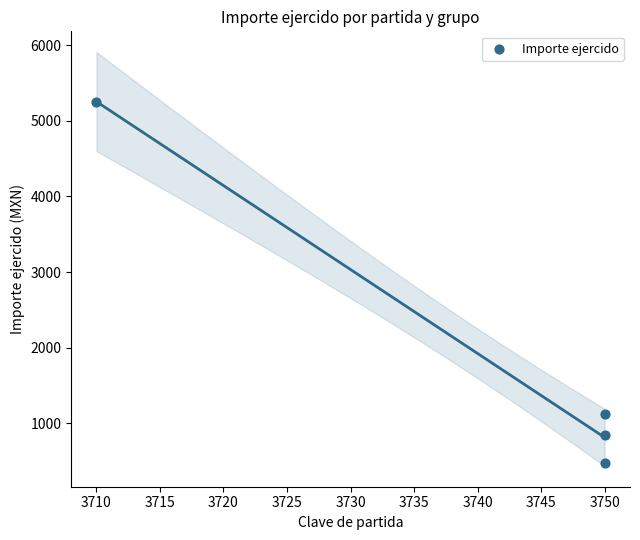

What Y value in the scatter plot is closest to 2862?

1125